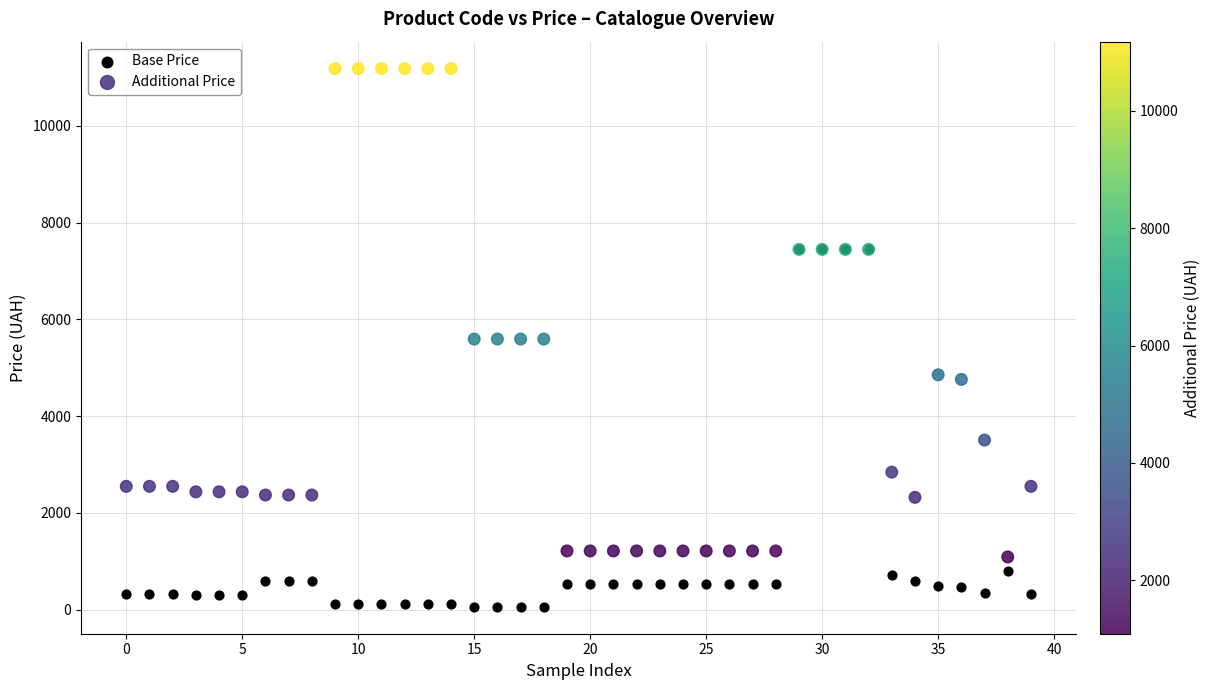

In the Base Price series, what Y value is closest to 3750?

802.1